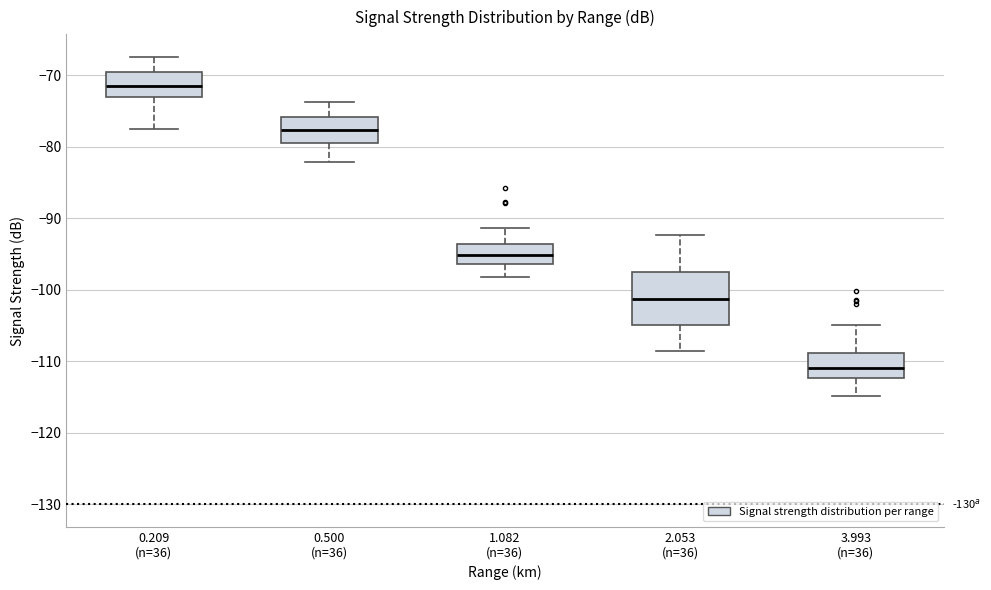

Where is the lower edge of the box for 3.993 (n=36) on the y-axis? The values are not printed on the chart, so give them approximately, as read against the axis.

-112